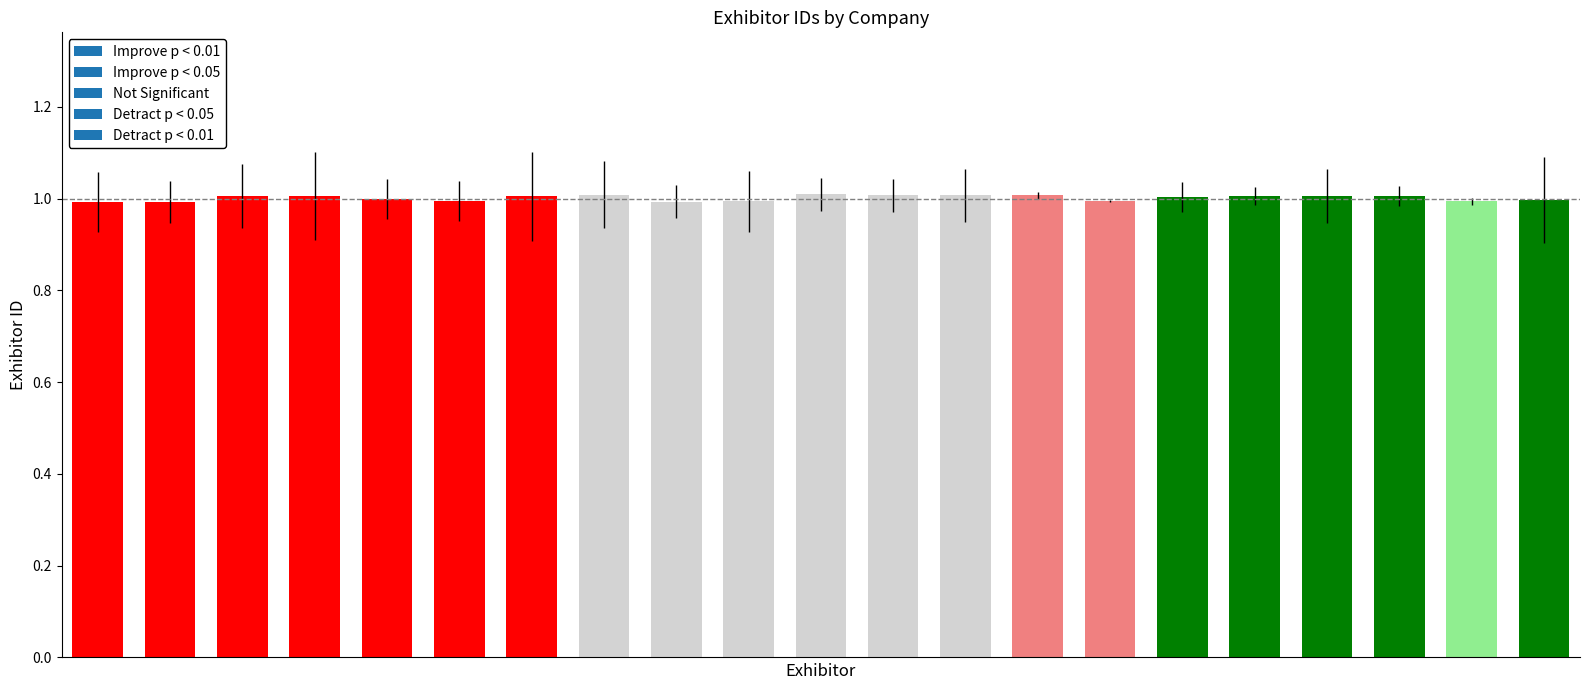

Are the bars grouped side by side (vs. stacked)?

No